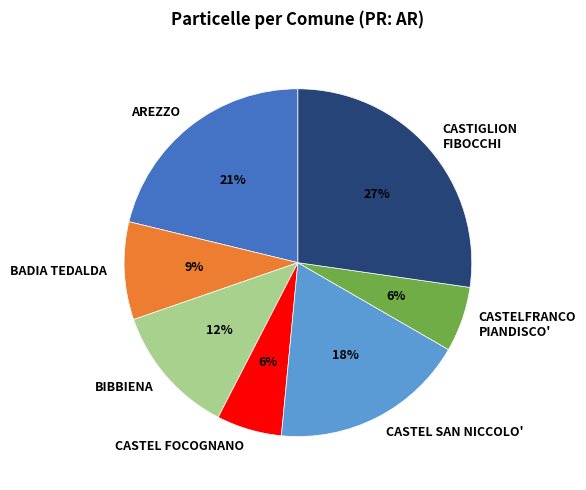

True or false: CASTELFRANCO PIANDISCO' accounts for 6% of the total.

True